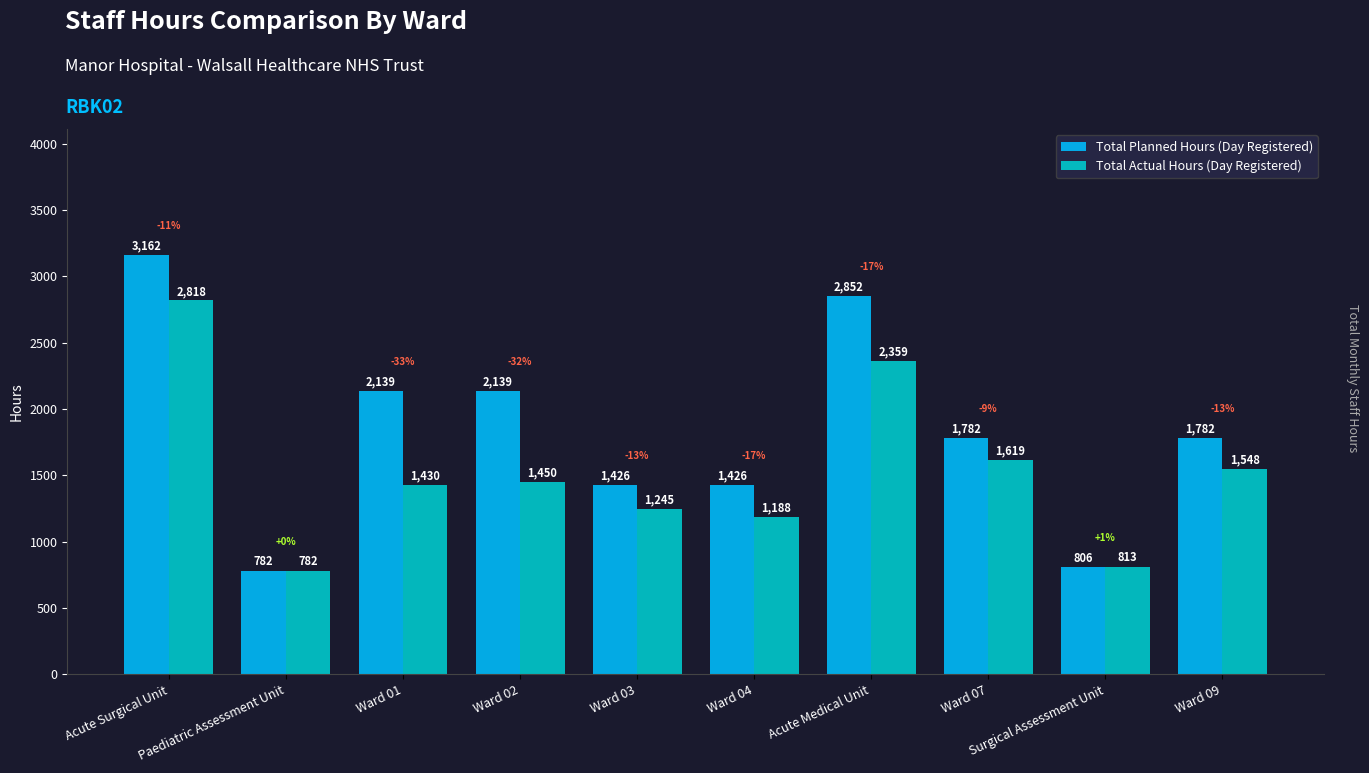

Rank the series by their maximum value, from lowest to highest.

Total Actual Hours (Day Registered), Total Planned Hours (Day Registered)